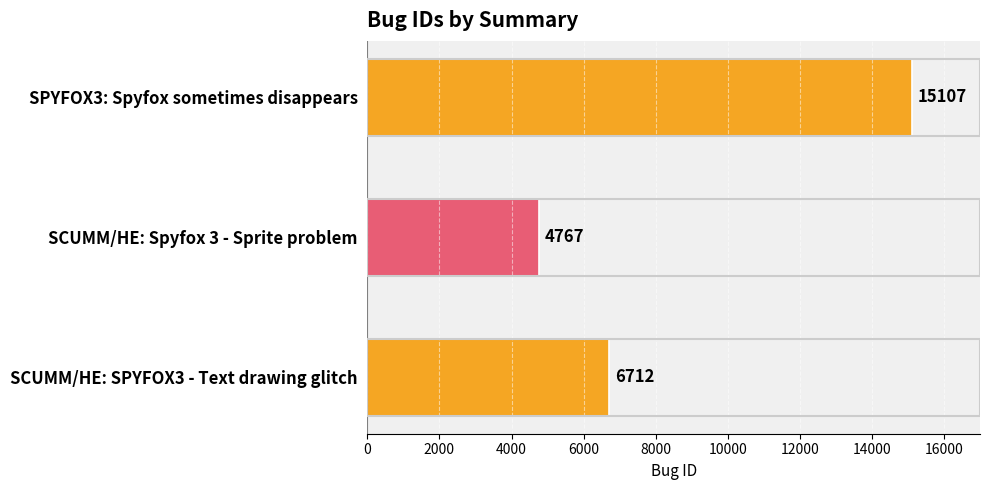

Reading bottom to top, transcribe all the data shown in this chart.

6712	4767	15107